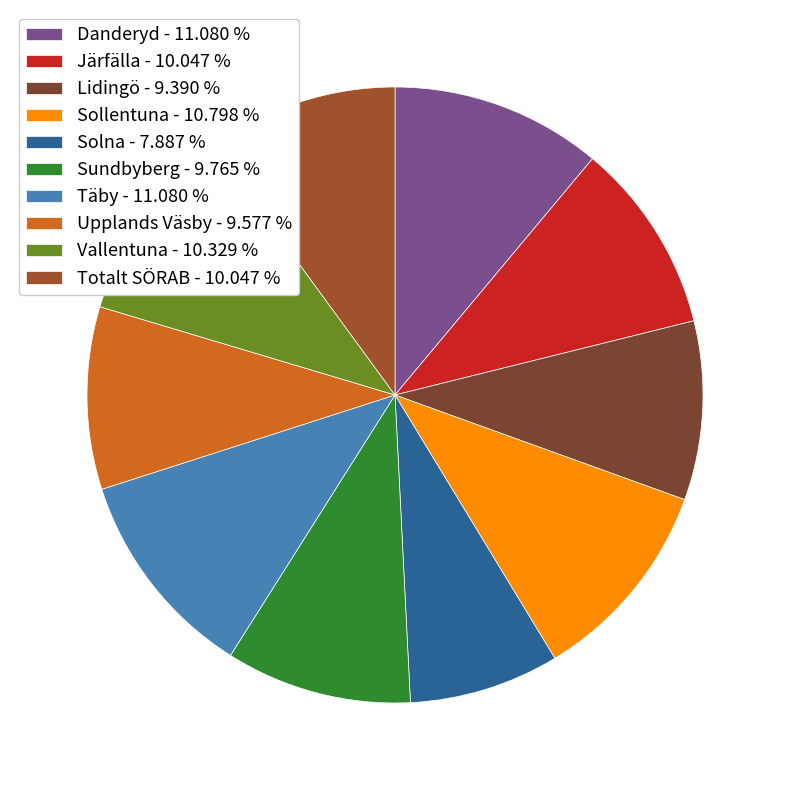

To the nearest percent, what is the combined percentage of Totalt SÖRAB and Lidingö?

19%